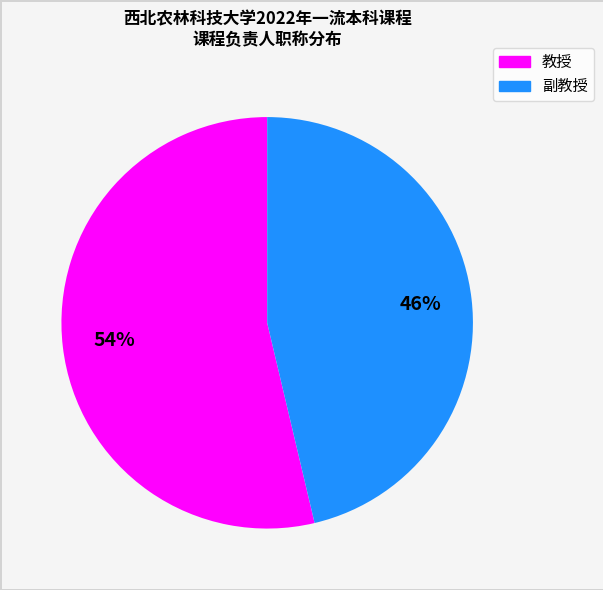

Is the sum of 教授 and 副教授 greater than half?

Yes